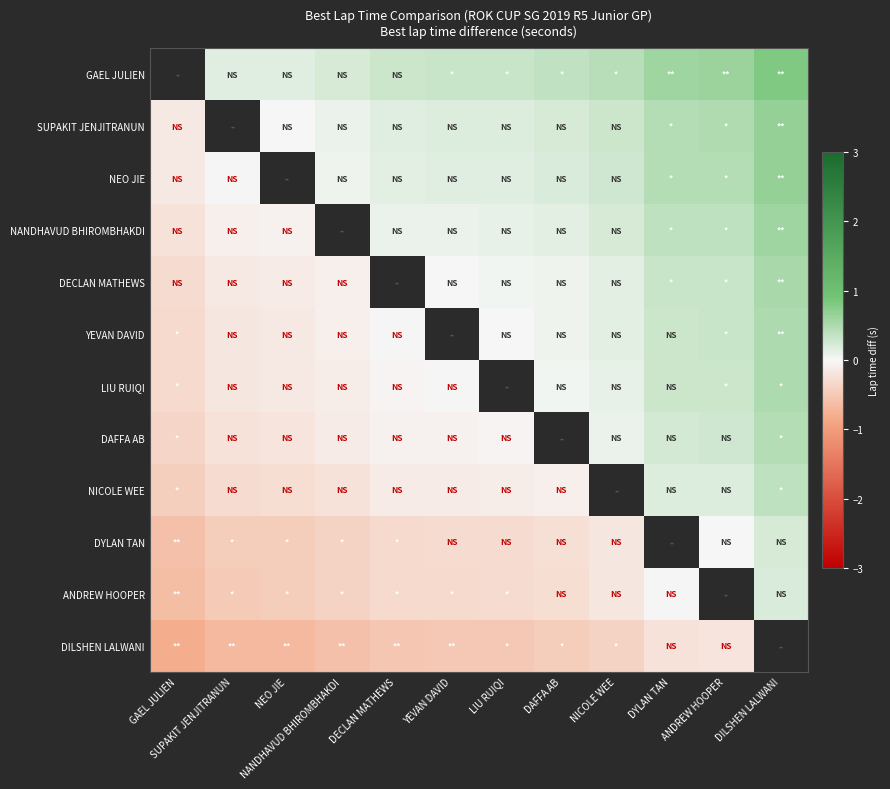

At DILSHEN LALWANI, list the series in order from largest to smallest.

GAEL JULIEN, SUPAKIT JENJITRANUN, NEO JIE, NANDHAVUD BHIROMBHAKDI, DECLAN MATHEWS, YEVAN DAVID, LIU RUIQI, DAFFA AB, NICOLE WEE, DYLAN TAN, ANDREW HOOPER, DILSHEN LALWANI